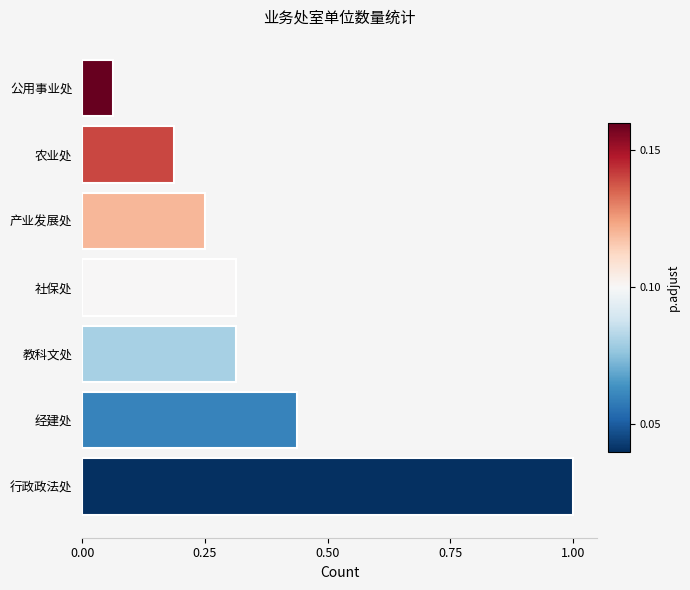

Which has a higher value, 公用事业处 or 教科文处?

教科文处